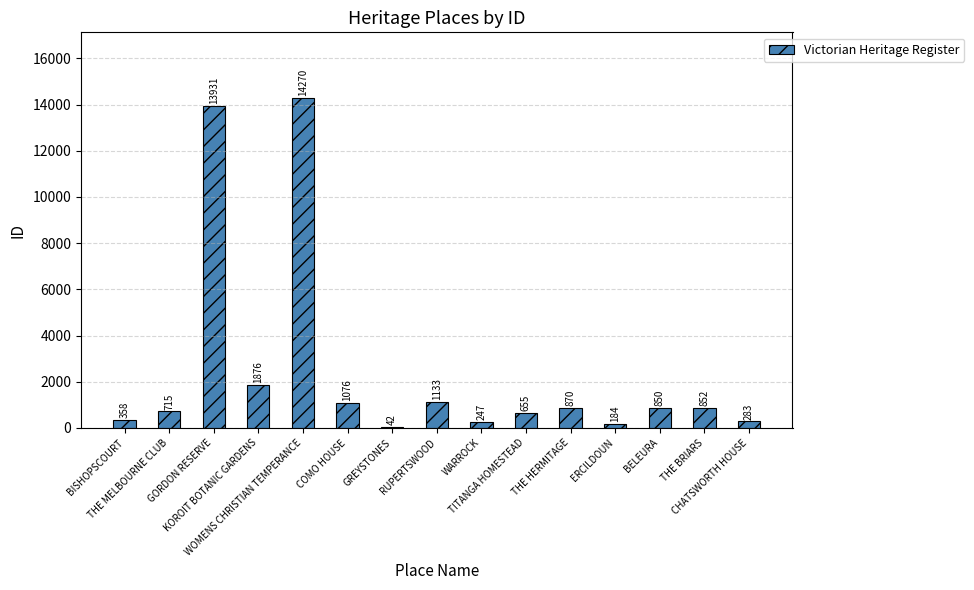

What is the maximum value shown in the chart?

14270